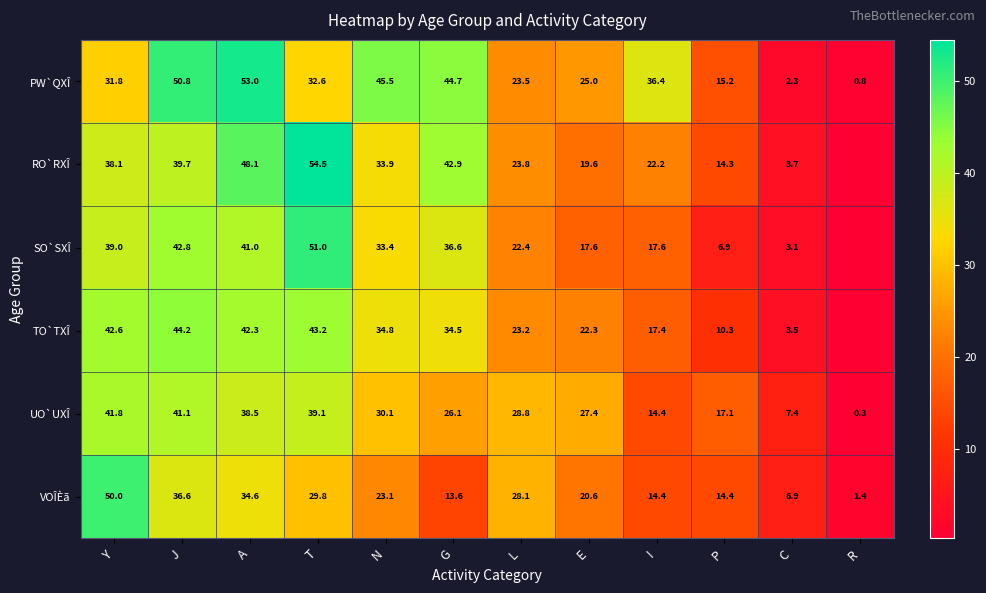

Which series changed the most between J and L?

PW`QXÎ